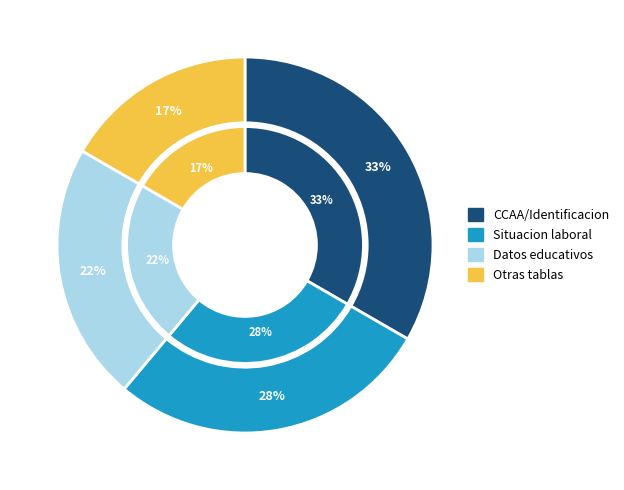

Is there a majority slice in this chart?

No